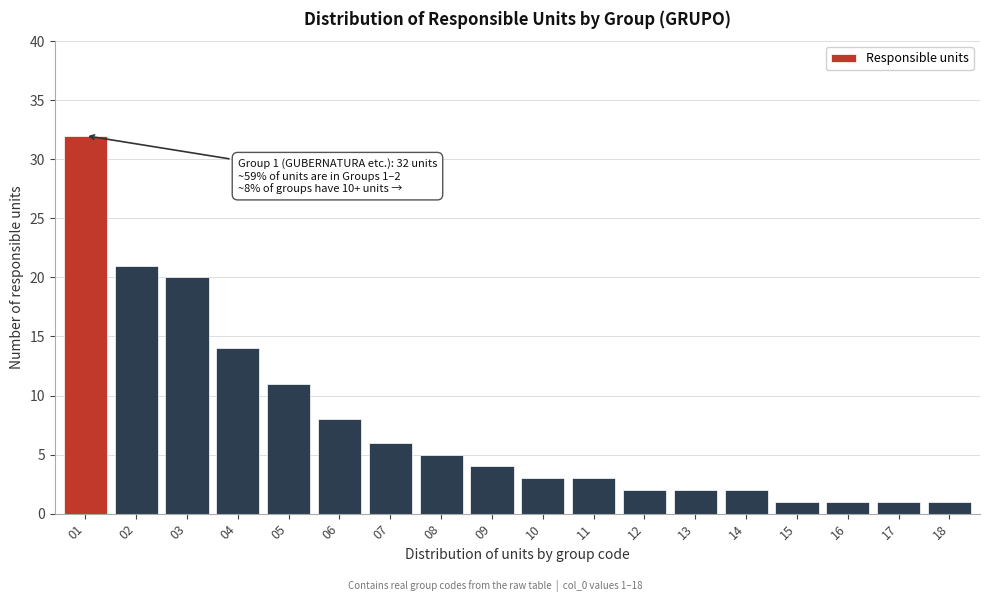

Reading left to right, transcribe all the data shown in this chart.

01=32	02=21	03=20	04=14	05=11	06=8	07=6	08=5	09=4	10=3	11=3	12=2	13=2	14=2	15=1	16=1	17=1	18=1